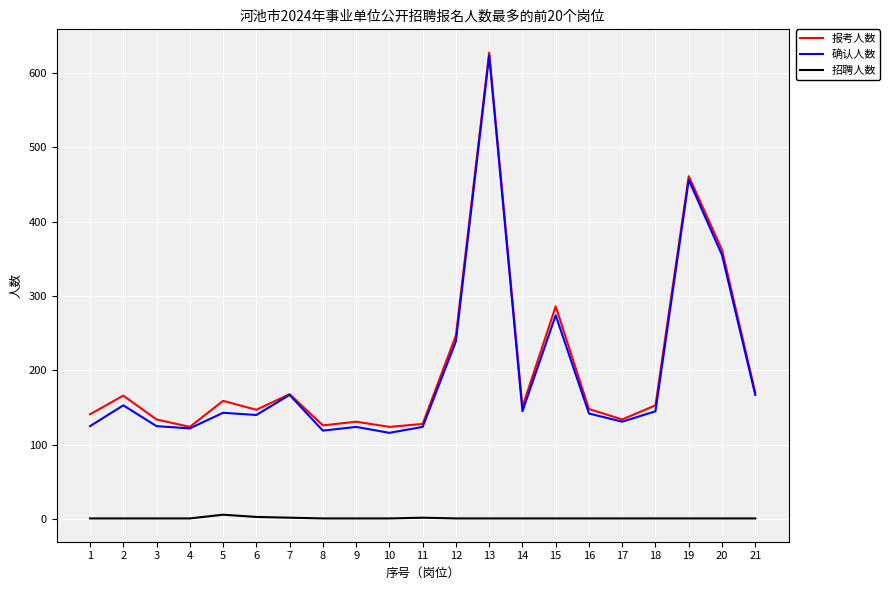

The value of 报考人数 at 3 is 134. True or false?

True